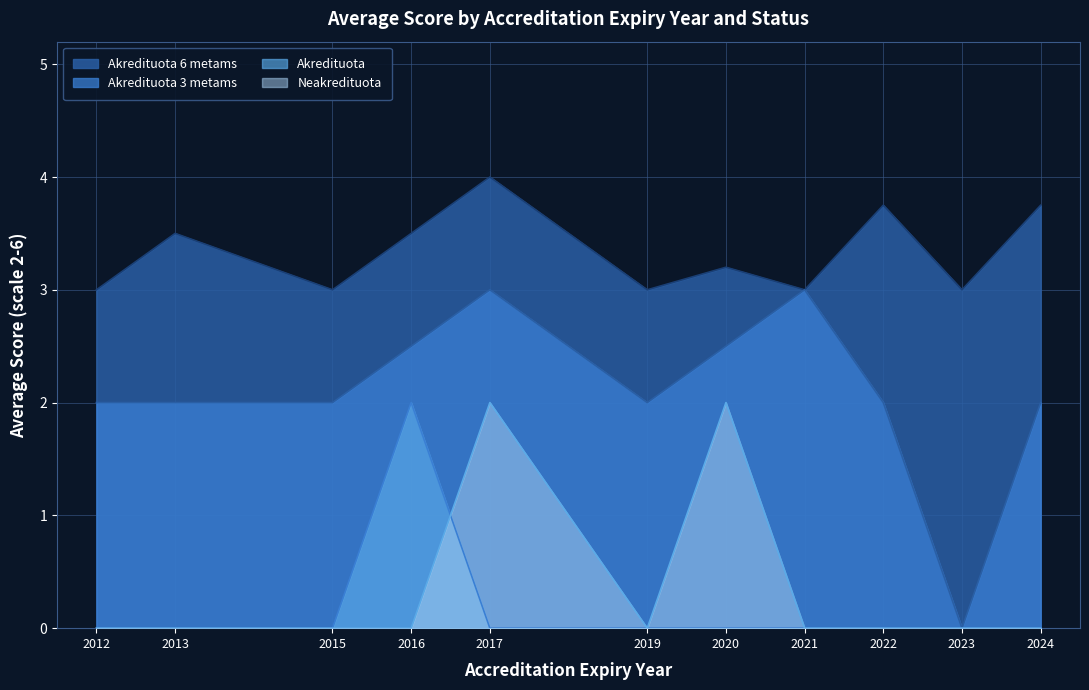

What is the value of the Akredituota 6 metams point at the 18th from the left?

3